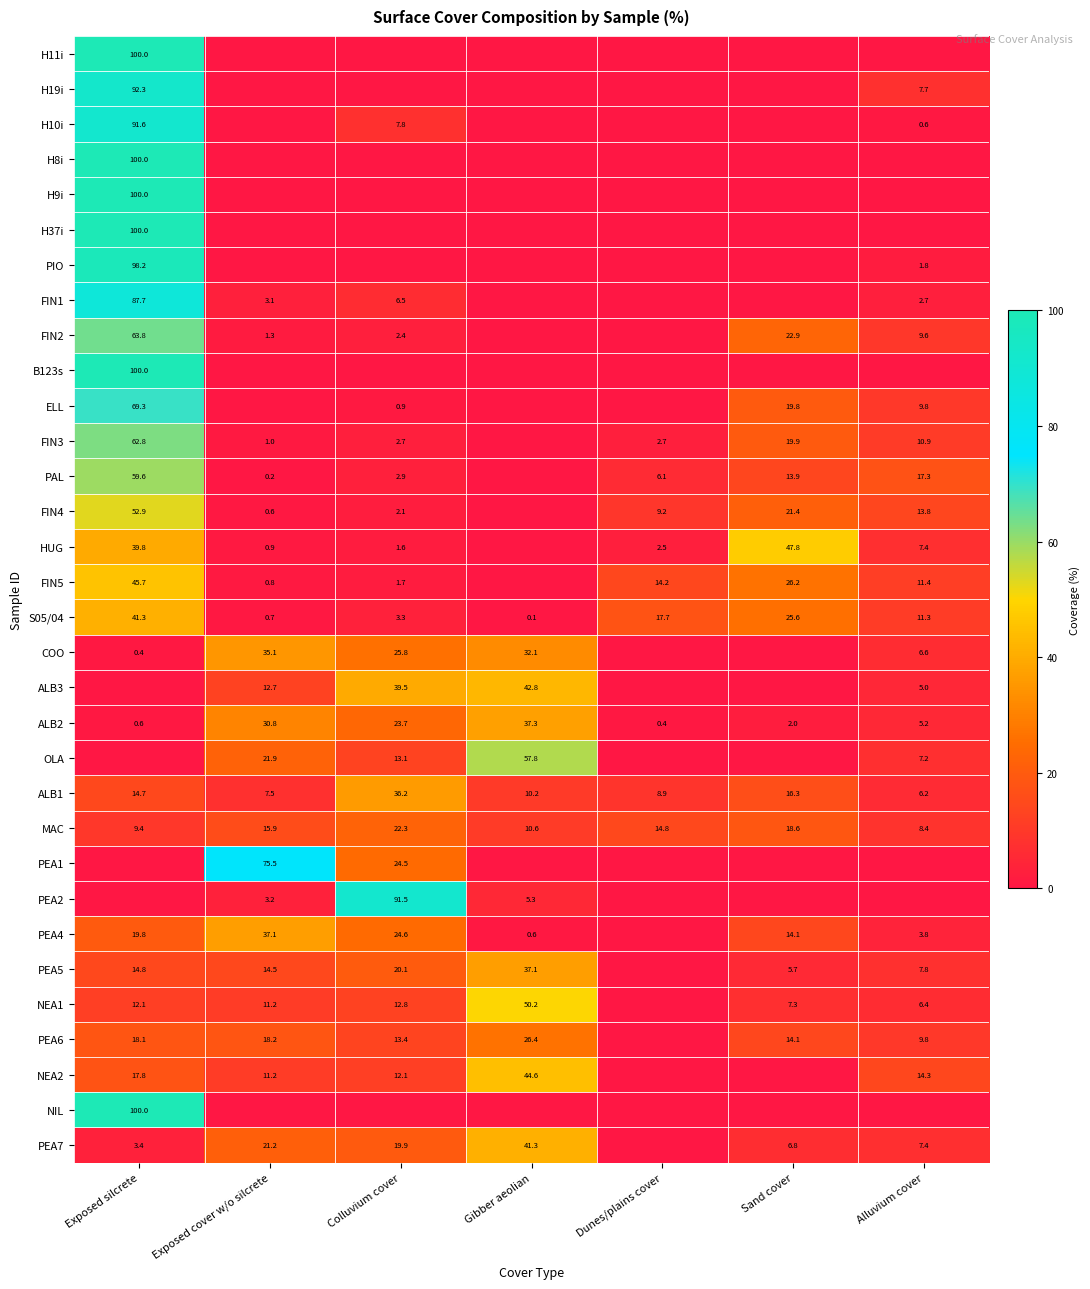

Which has a higher value, Gibber aeolian or Alluvium cover?

Gibber aeolian